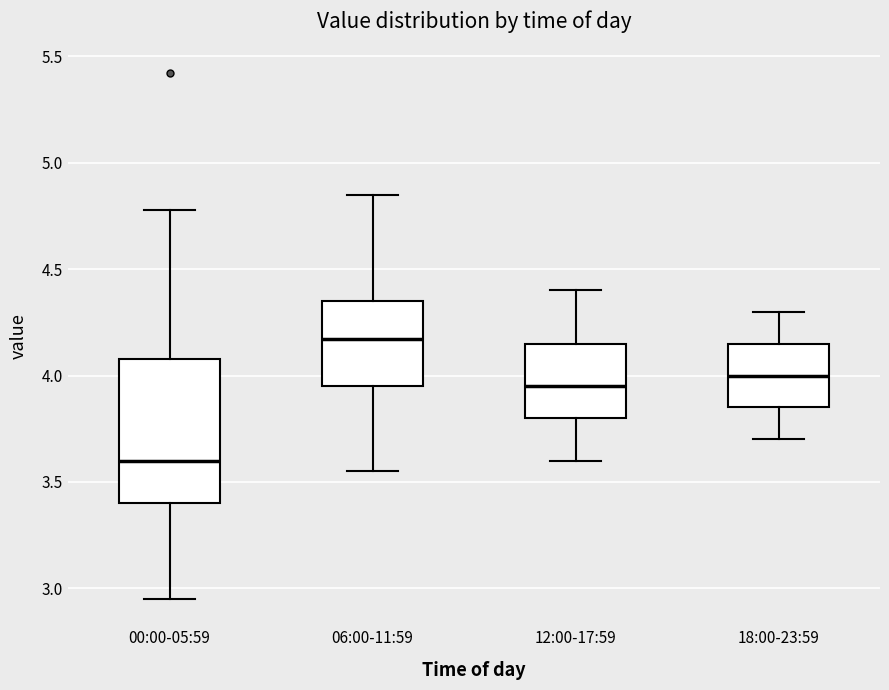

Where does the upper whisker of the box for 06:00-11:59 end on the y-axis? The values are not printed on the chart, so give them approximately, as read against the axis.

4.85